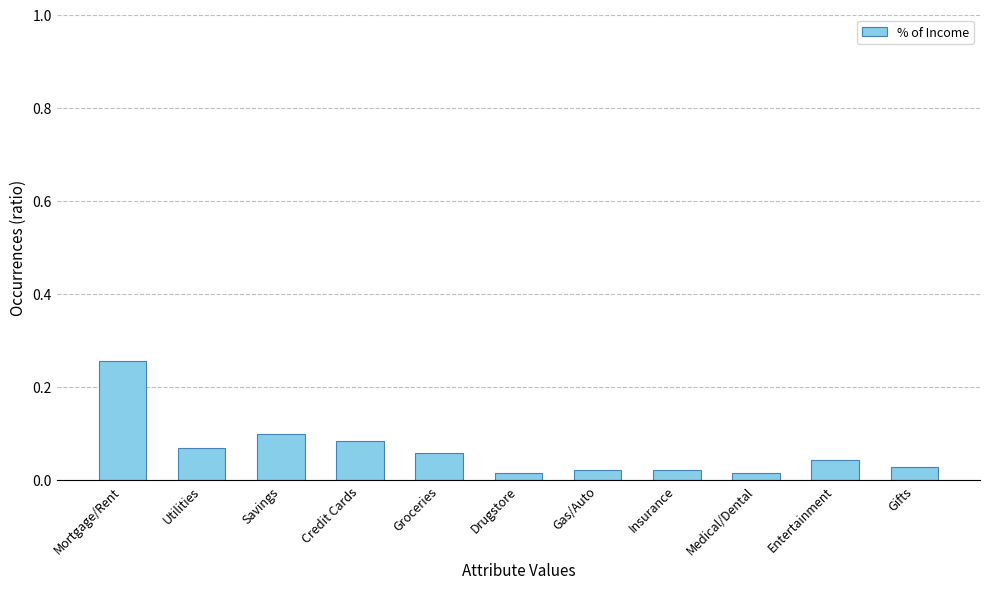

The chart shows a value of 0.2 at Savings. True or false?

False